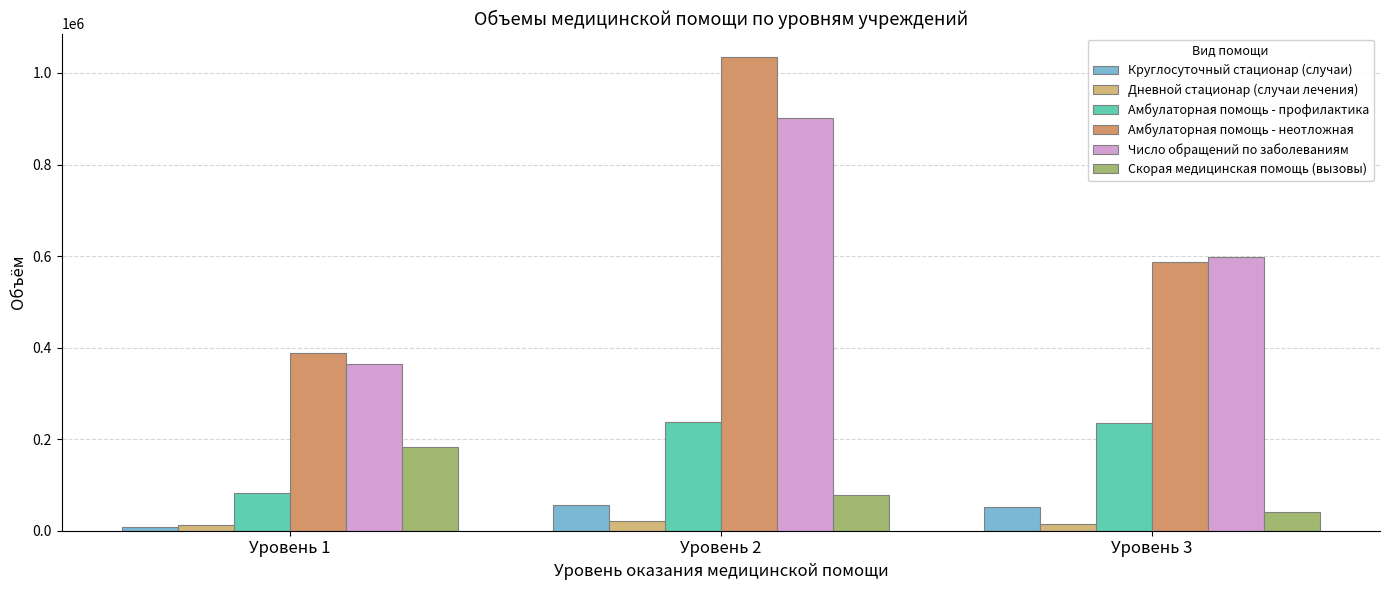

Are the bars horizontal?

No